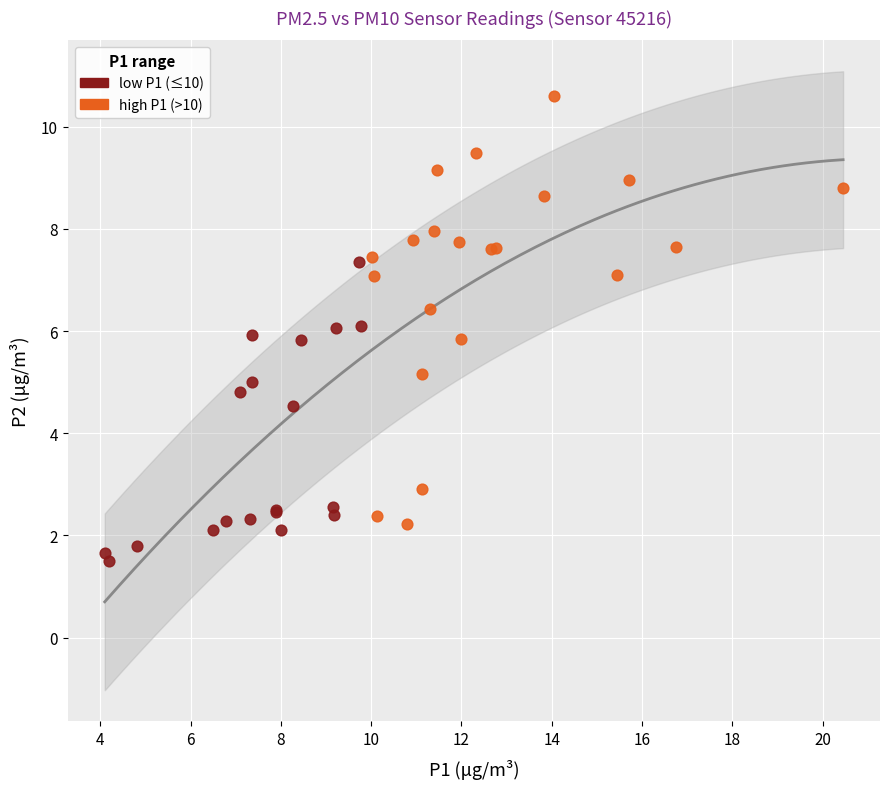

Which series has the widest spread of Y values?

high P1 (>10)